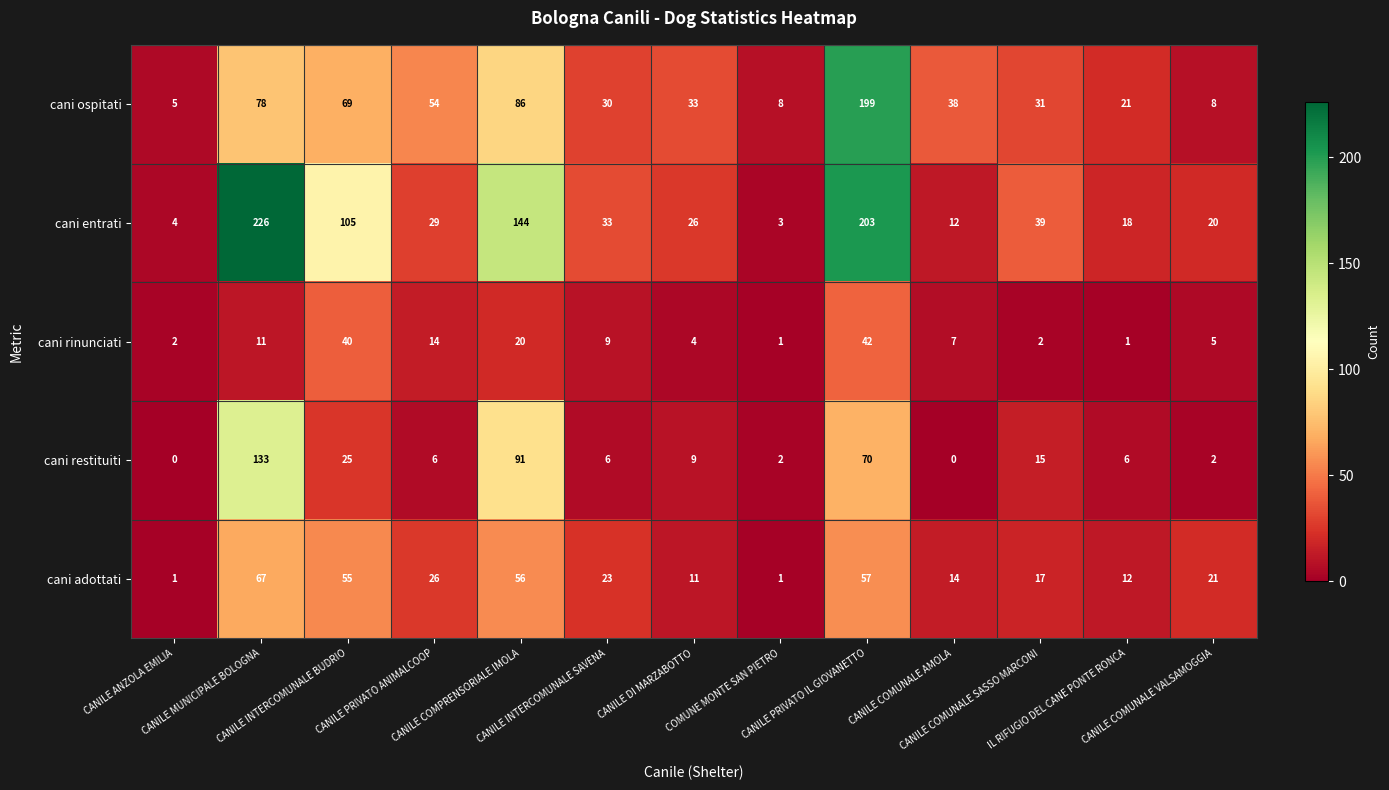

Rank the series by their maximum value, from lowest to highest.

cani rinunciati, cani adottati, cani restituiti, cani ospitati, cani entrati